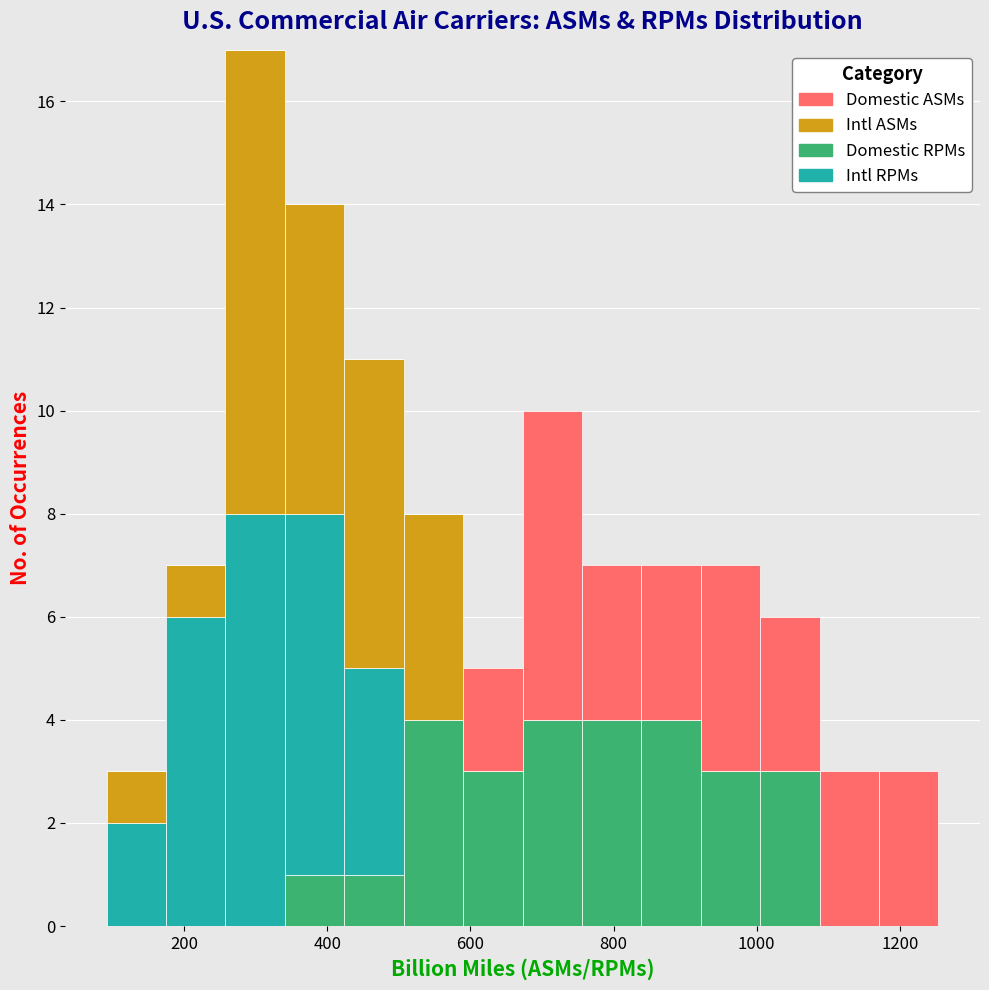

What is the total height of the stacked bar covering 920 to 1000 on the x-axis? Neither the bar edges nor the heights are printed on the chart, so give them approximately, as read against the axes.

7